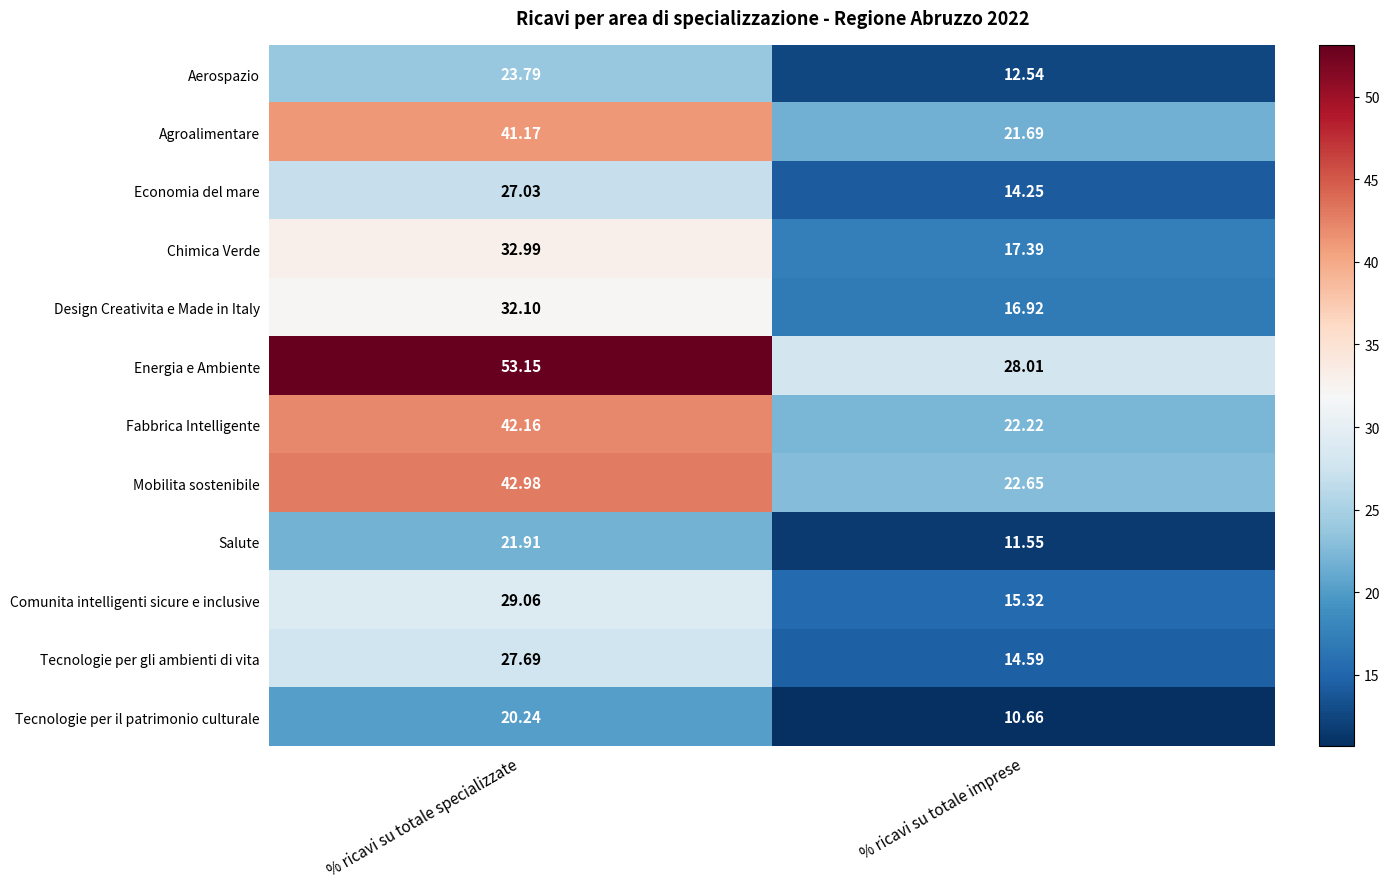

Which series has the largest range (max minus min)?

Energia e Ambiente